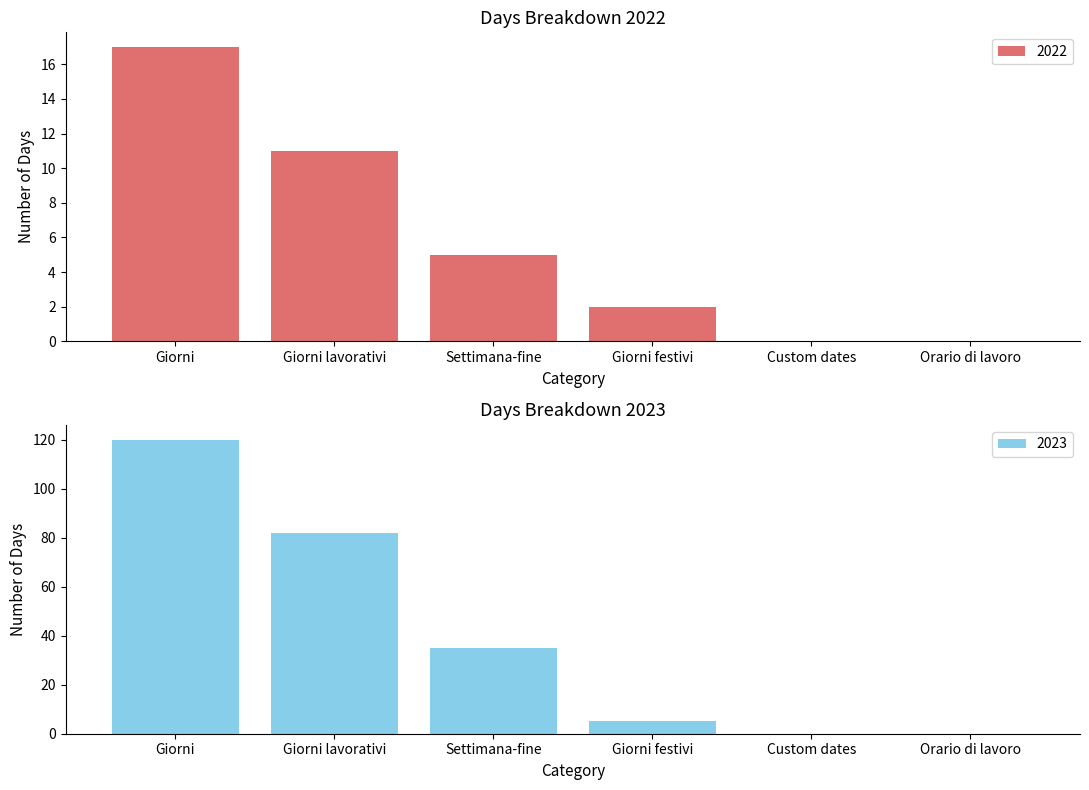

Reading left to right, what are all the values shown in this chart?

Giorni: 17	120
Giorni lavorativi: 11	82
Settimana-fine: 5	35
Giorni festivi: 2	5
Custom dates: 0	0
Orario di lavoro: 0	0